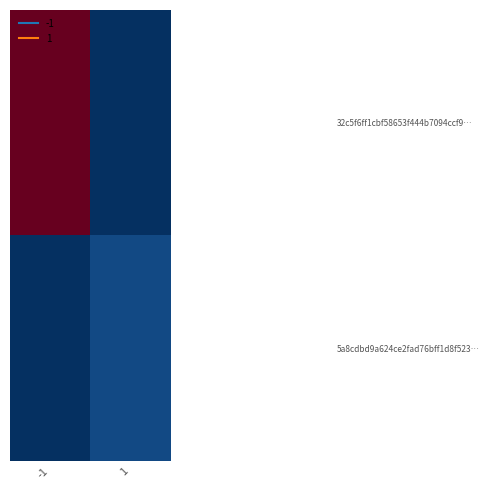

What is the greatest value displayed?

168